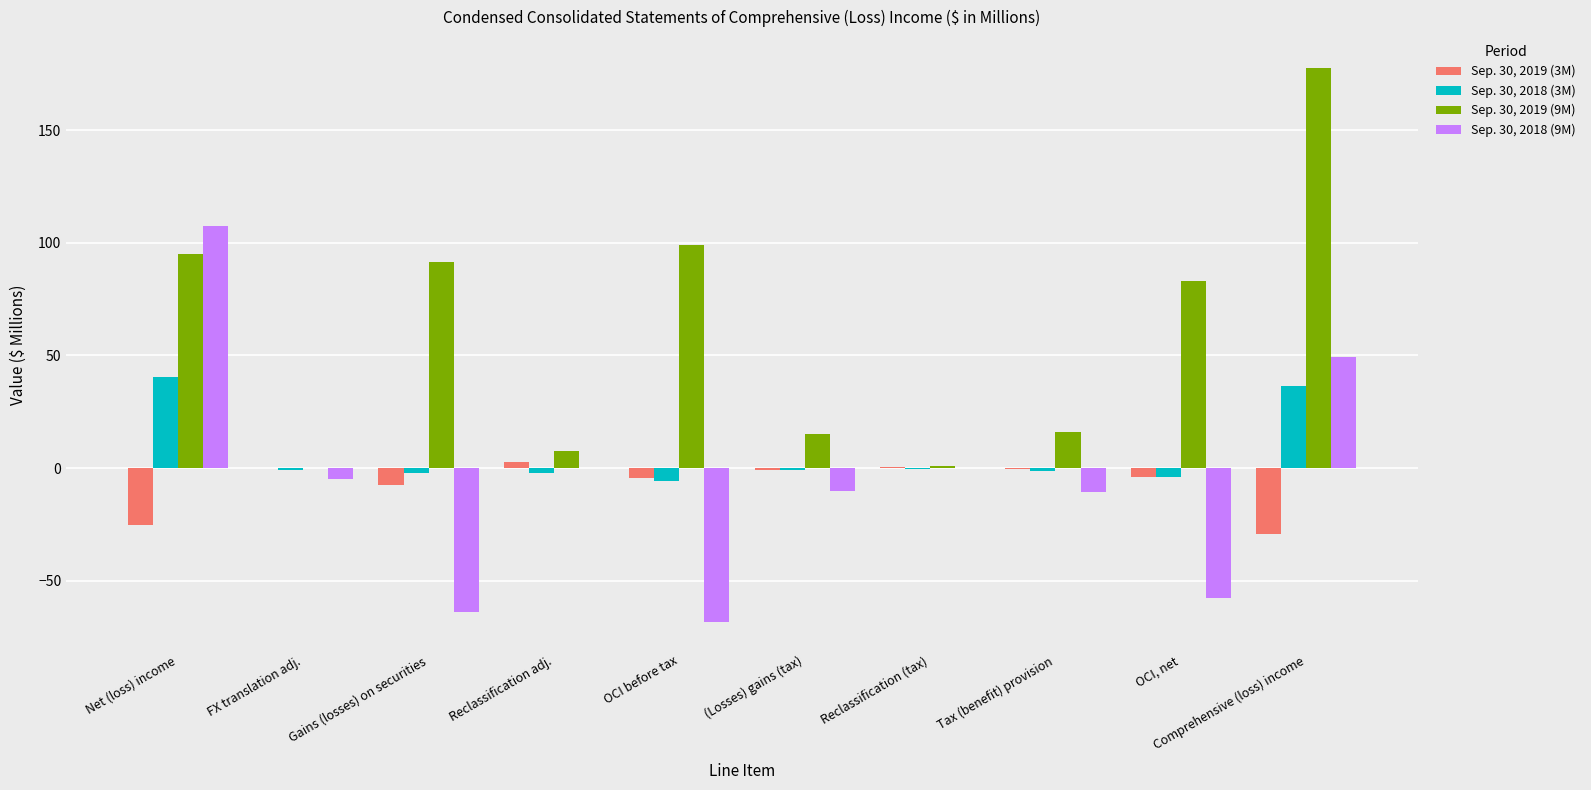

Which series has the largest total across all categories?

Sep. 30, 2019 (9M)